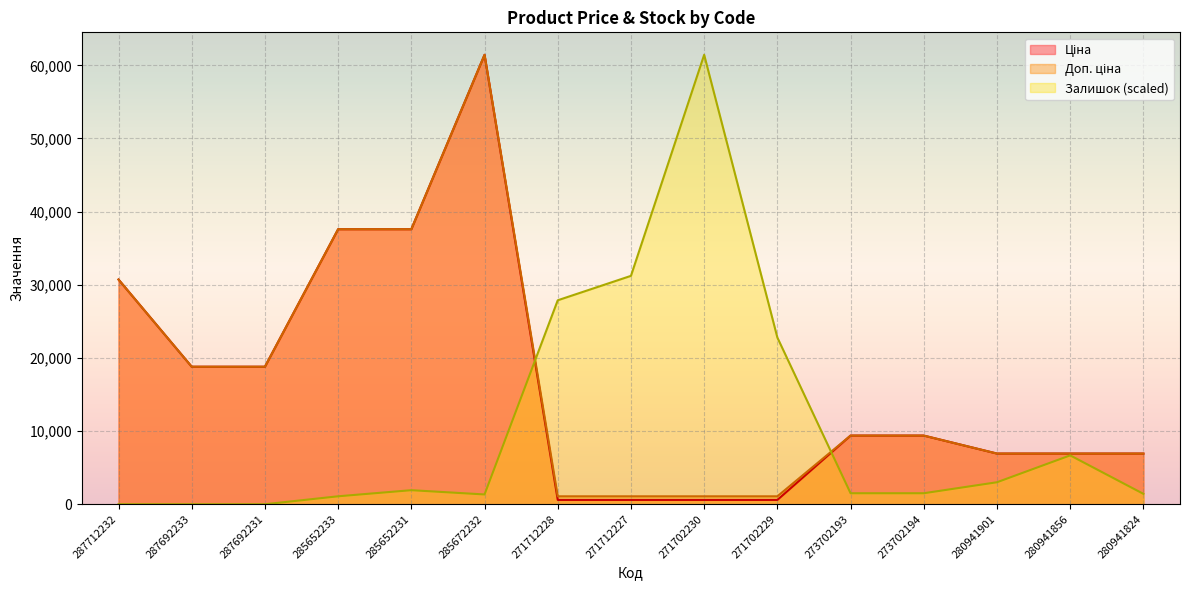

What is the minimum value for Доп. ціна?

1081.7